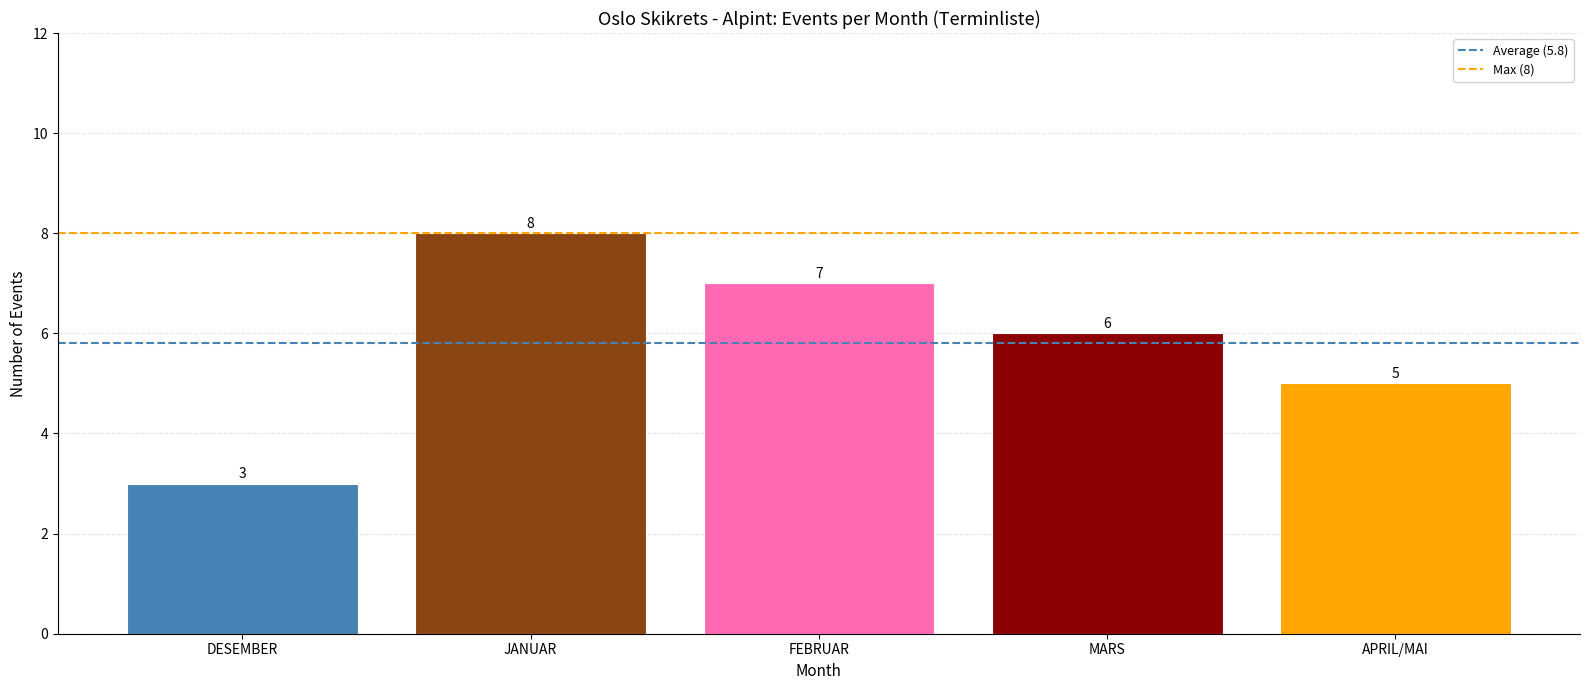

List the labels in order of value, largest first.

JANUAR, FEBRUAR, MARS, APRIL/MAI, DESEMBER